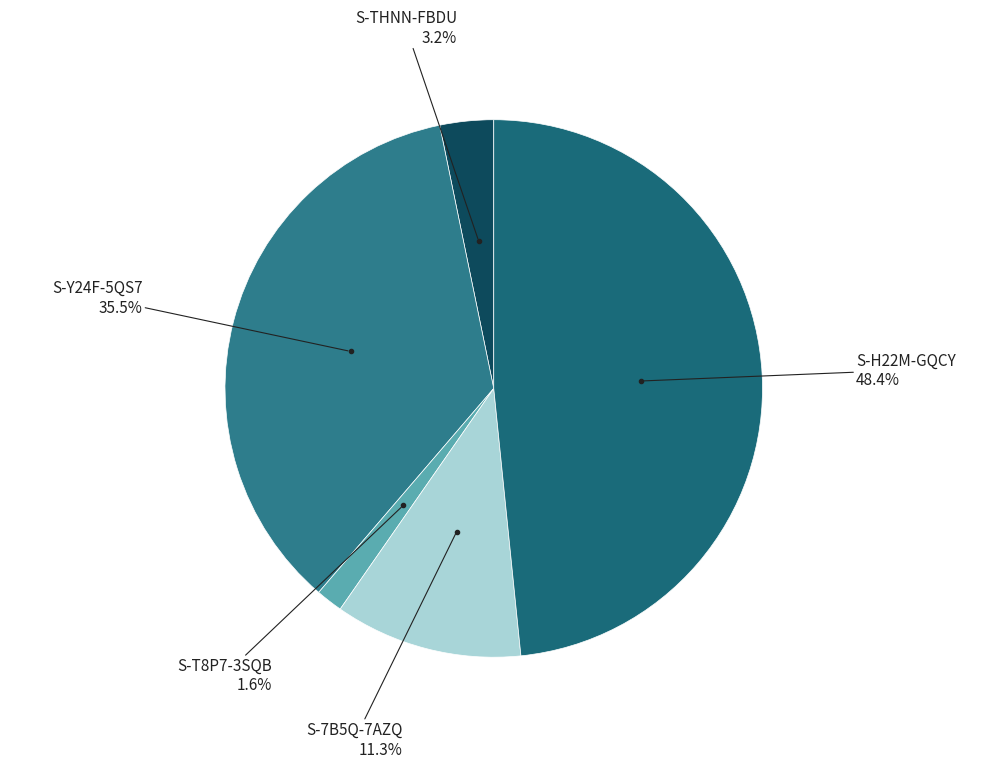

Which slice is the largest?

S-H22M-GQCY